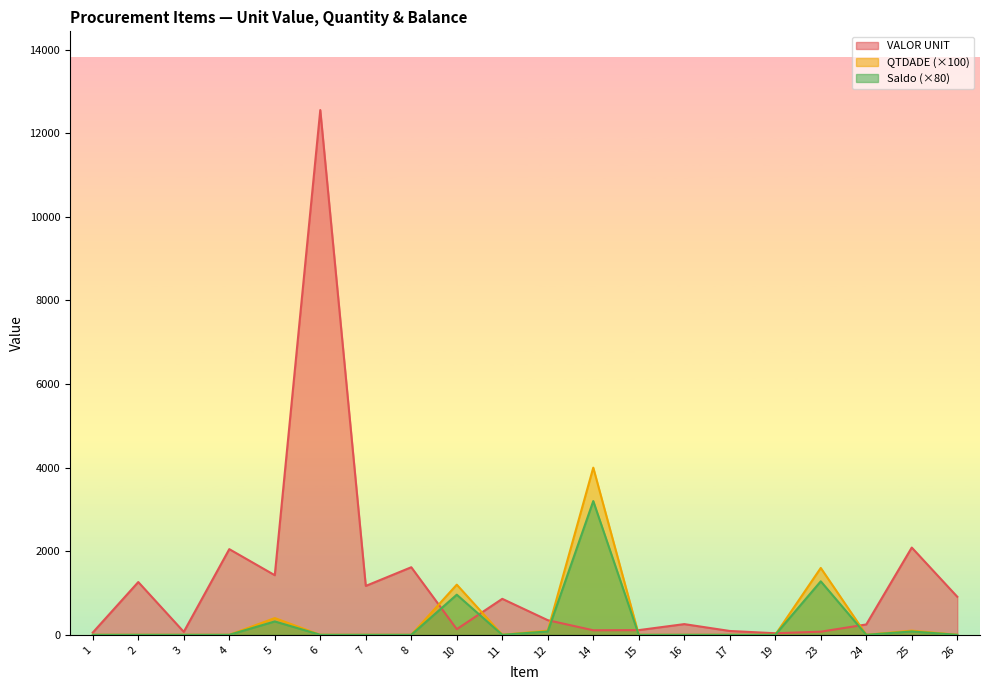

Reading right to left, extract all data points from this chart.

VALOR UNIT: 26=910.8	25=2088.0	24=247.5	23=75.0	19=37.5	17=91.9	16=256.0	15=112.3	14=108.6	12=350.0	11=861.0	10=135.0	8=1617.0	7=1170.0	6=12556.9	5=1426.2	4=2050.0	3=70.6	2=1262.6	1=54.0
QTDADE: 26=0.0	25=100.0	24=0.0	23=1600.0	19=0.0	17=0.0	16=0.0	15=0.0	14=4000.0	12=100.0	11=0.0	10=1200.0	8=0.0	7=0.0	6=0.0	5=400.0	4=0.0	3=0.0	2=0.0	1=0.0
Saldo / Automático: 26=0.0	25=80.0	24=0.0	23=1280.0	19=0.0	17=0.0	16=0.0	15=0.0	14=3200.0	12=80.0	11=0.0	10=960.0	8=0.0	7=0.0	6=0.0	5=320.0	4=0.0	3=0.0	2=0.0	1=0.0